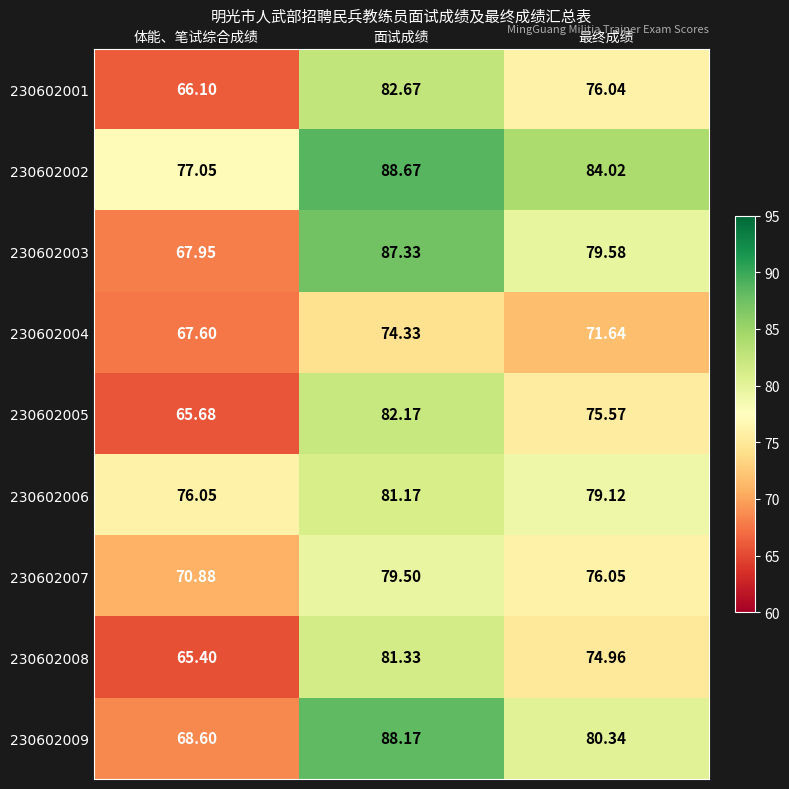

Reading left to right, what are all the values shown in this chart?

230602001: 体能、笔试综合成绩=66.1	面试成绩=82.7	最终成绩=76.0
230602002: 体能、笔试综合成绩=77.0	面试成绩=88.7	最终成绩=84.0
230602003: 体能、笔试综合成绩=68.0	面试成绩=87.3	最终成绩=79.6
230602004: 体能、笔试综合成绩=67.6	面试成绩=74.3	最终成绩=71.6
230602005: 体能、笔试综合成绩=65.7	面试成绩=82.2	最终成绩=75.6
230602006: 体能、笔试综合成绩=76.0	面试成绩=81.2	最终成绩=79.1
230602007: 体能、笔试综合成绩=70.9	面试成绩=79.5	最终成绩=76.0
230602008: 体能、笔试综合成绩=65.4	面试成绩=81.3	最终成绩=75.0
230602009: 体能、笔试综合成绩=68.6	面试成绩=88.2	最终成绩=80.3